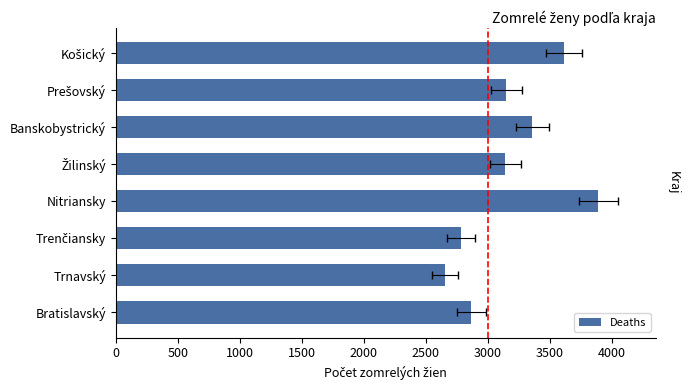

What is the sum of all values?

25467